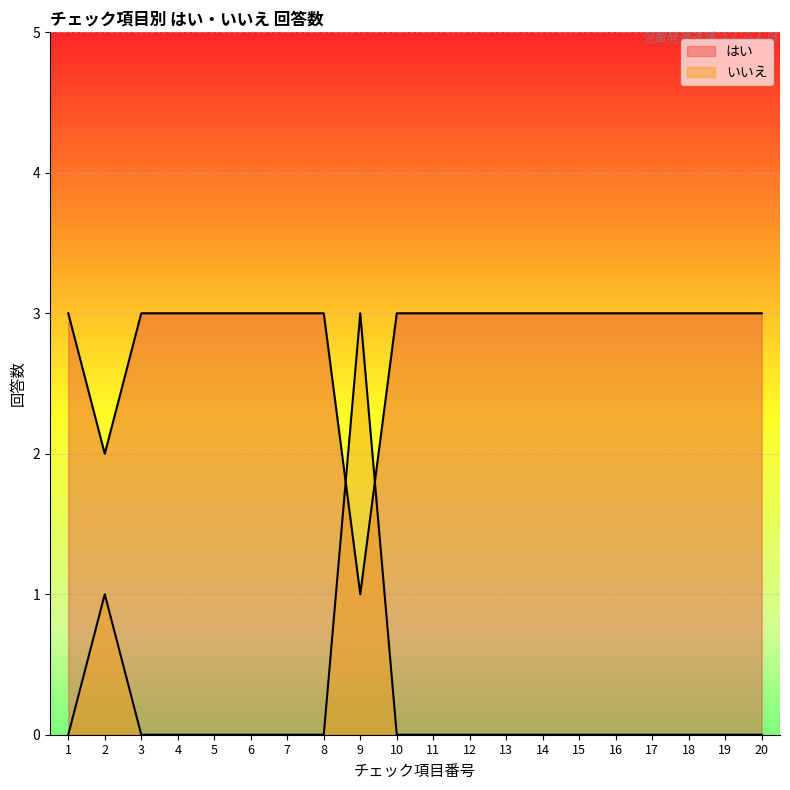

What is the difference between the maximum and minimum values in the いいえ series?

3